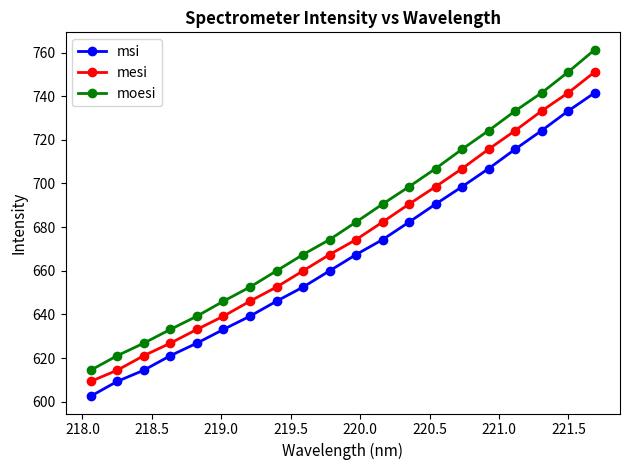

Which series has the largest total across all categories?

moesi